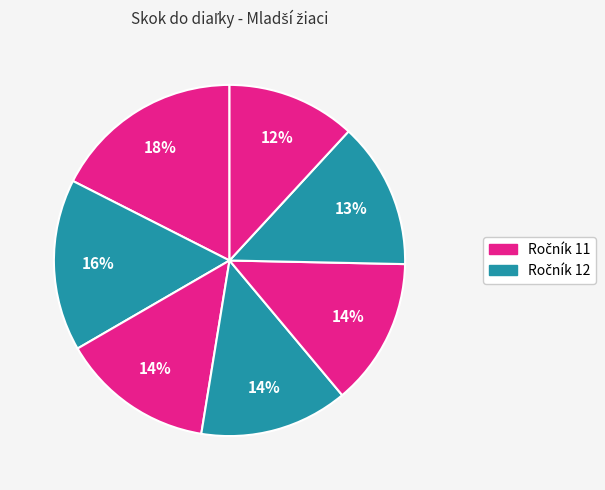

How many segments does this pie chart have?

7